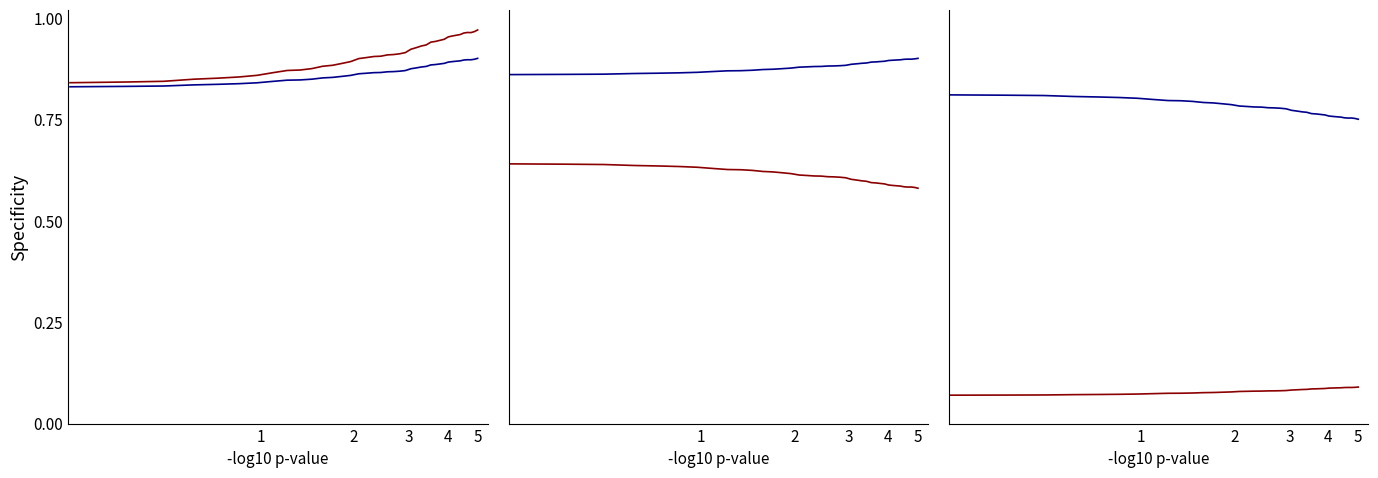

At which category does the chart reach its minimum across all series?

1